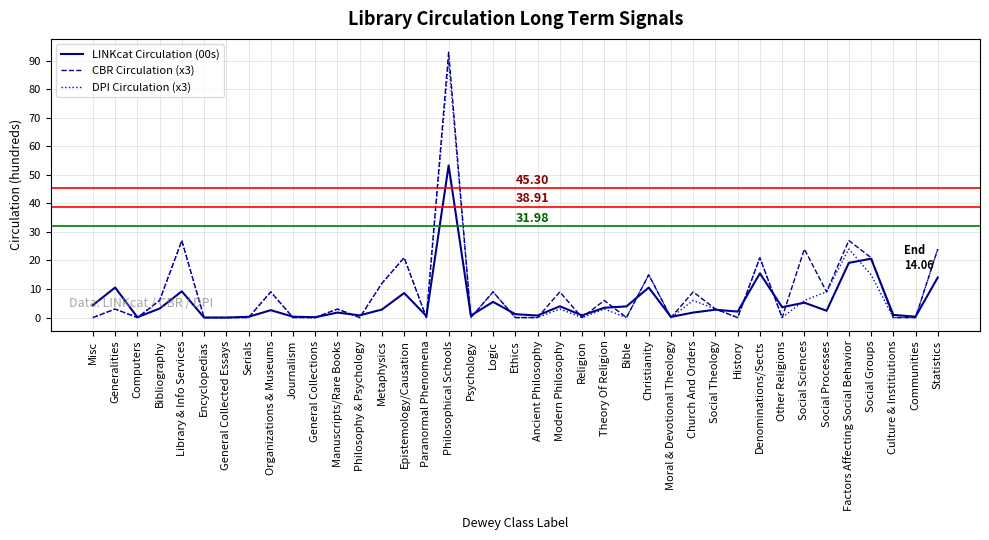

List the series in order of their peak value, highest first.

CBR Circulation (x3), DPI Circulation (x3), LINKcat Circulation (00s)